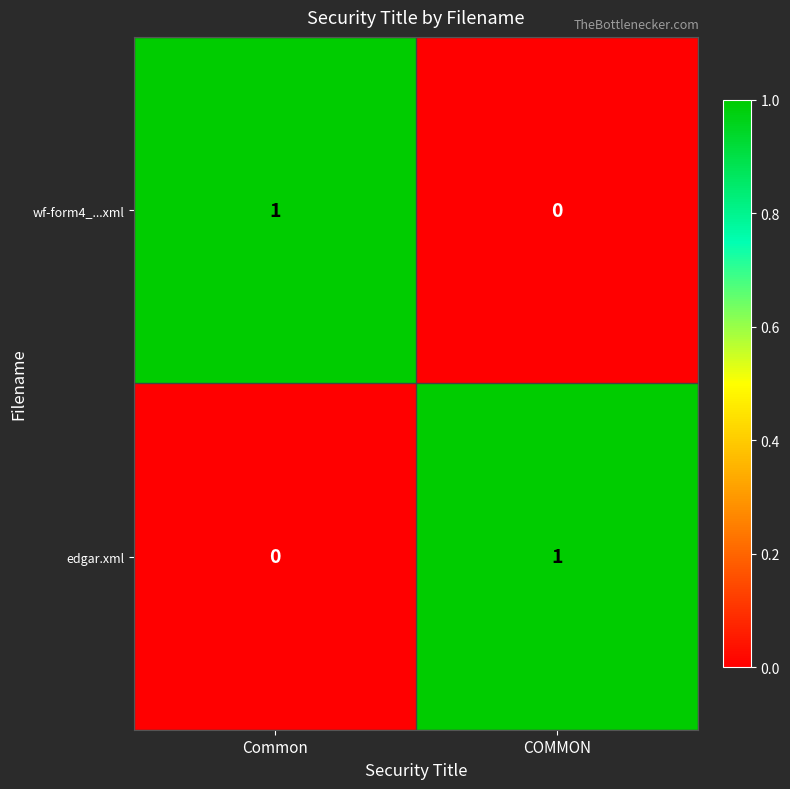

The value of edgar.xml at Common is 1. True or false?

False